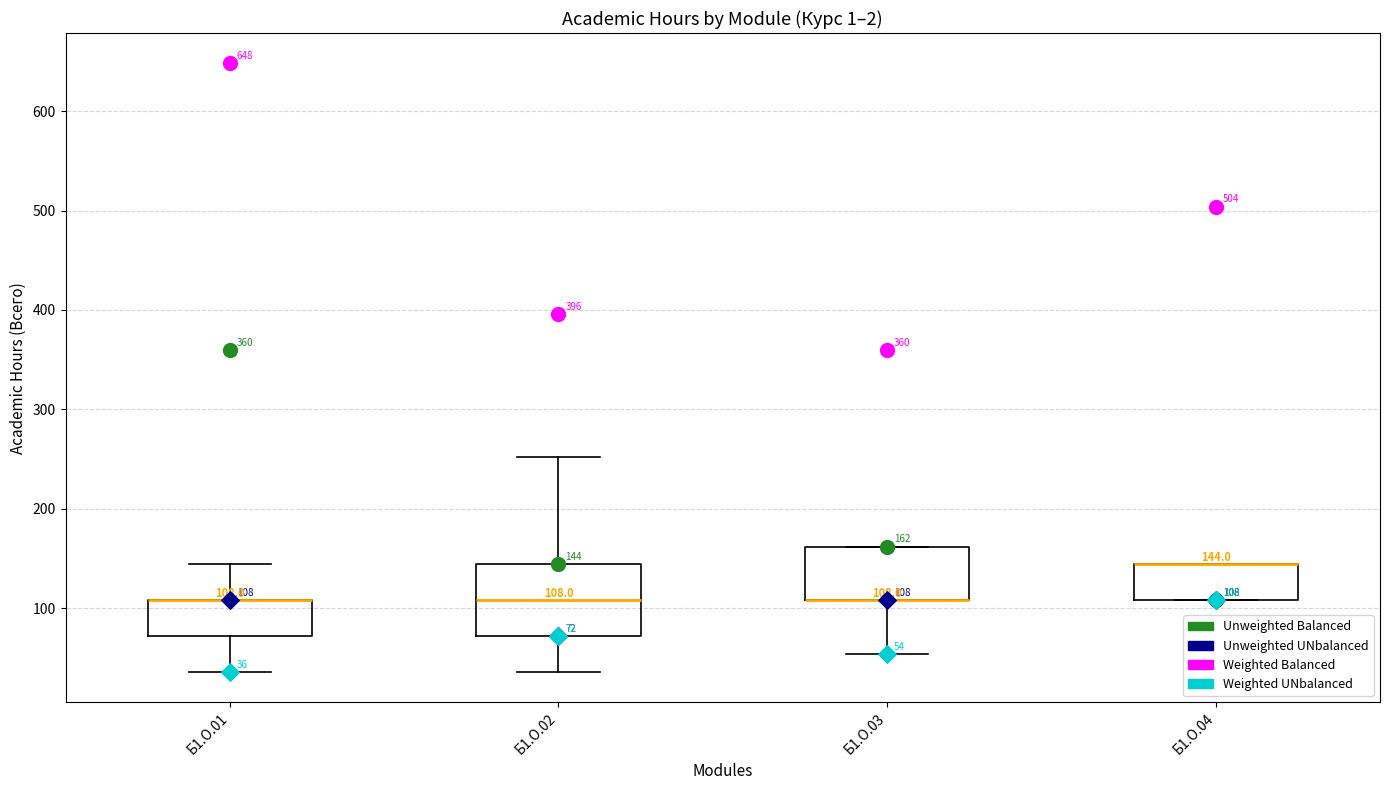

Which box is the tallest, from its lower edge to its upper edge?

Б1.О.02